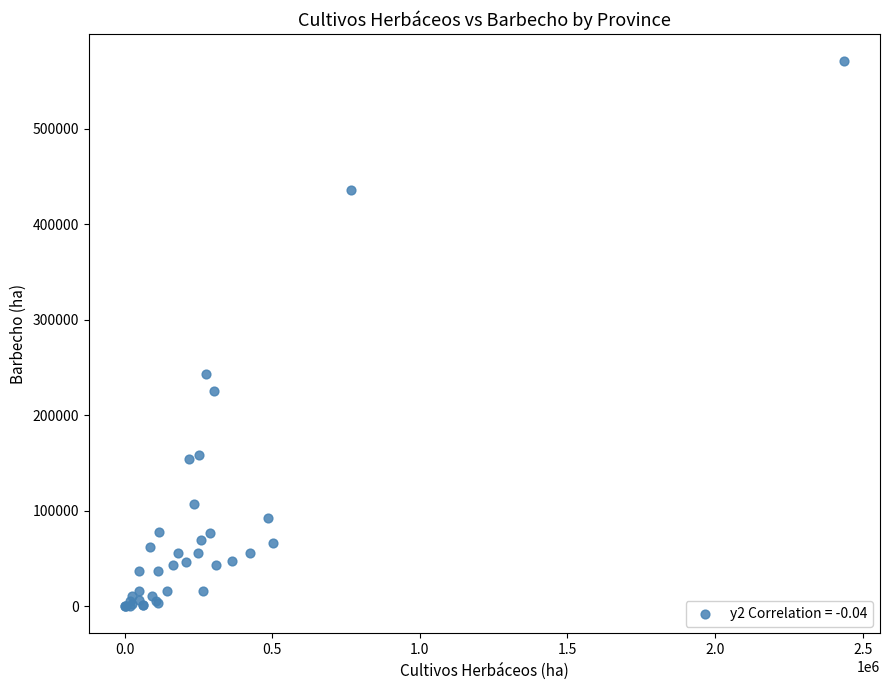

What Y value in the scatter plot is closest to 285293?

243519.1